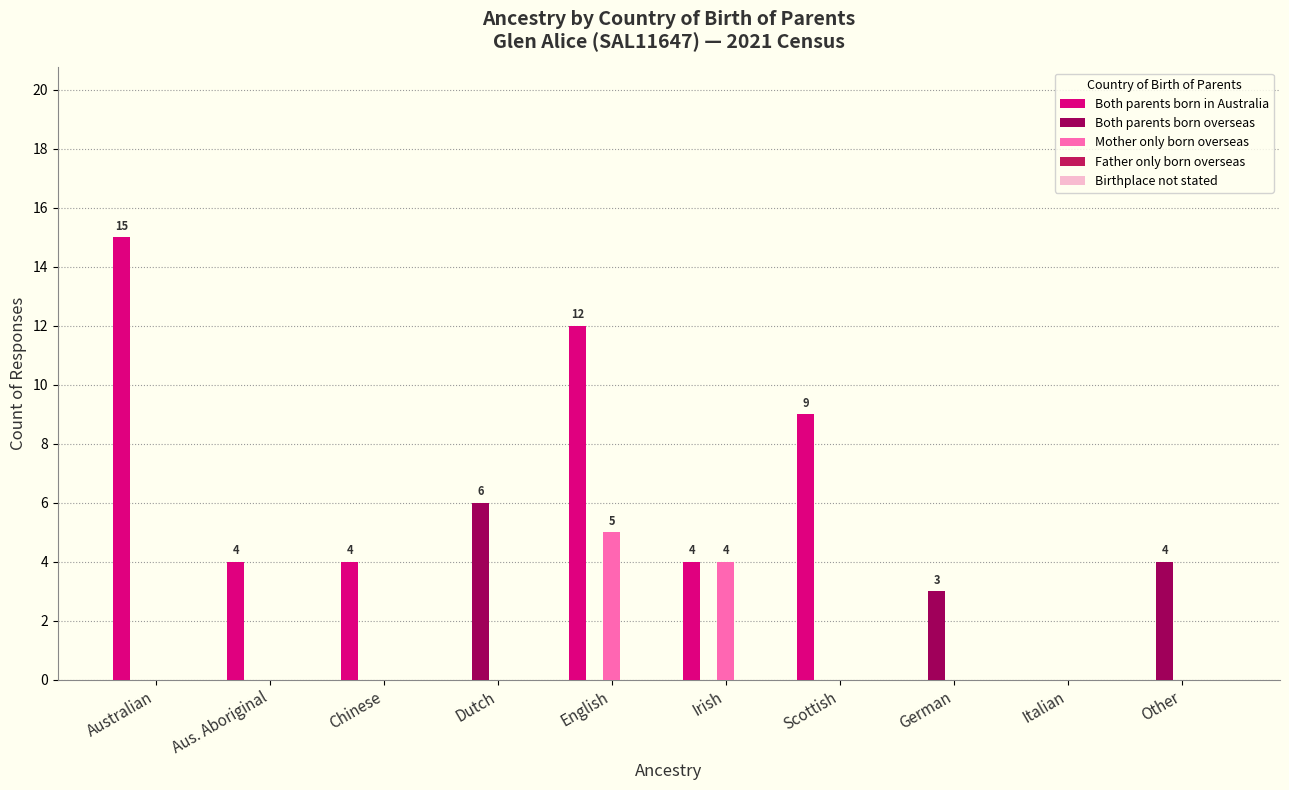

At which label does Mother only born overseas reach its peak?

English